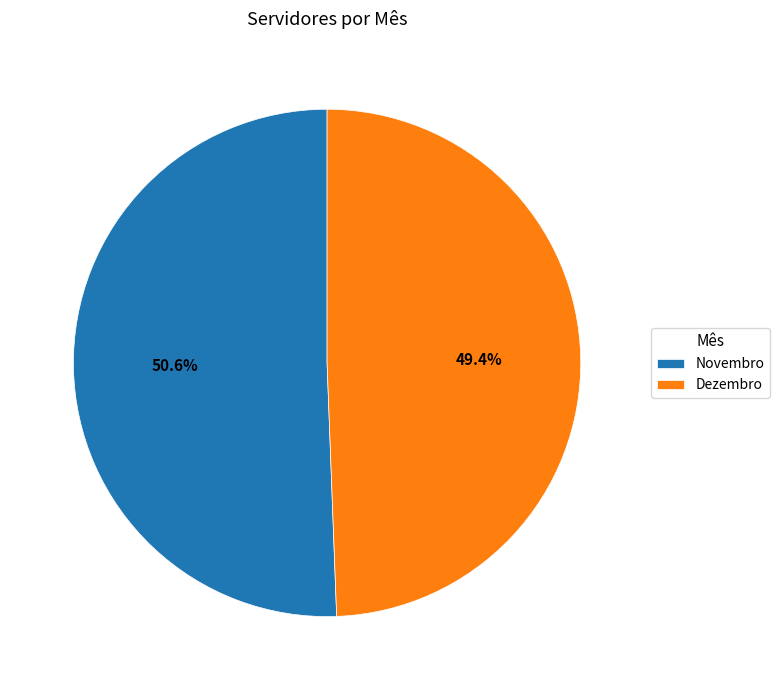

What is the ratio of the value at Dezembro to the value at Novembro?

1.0